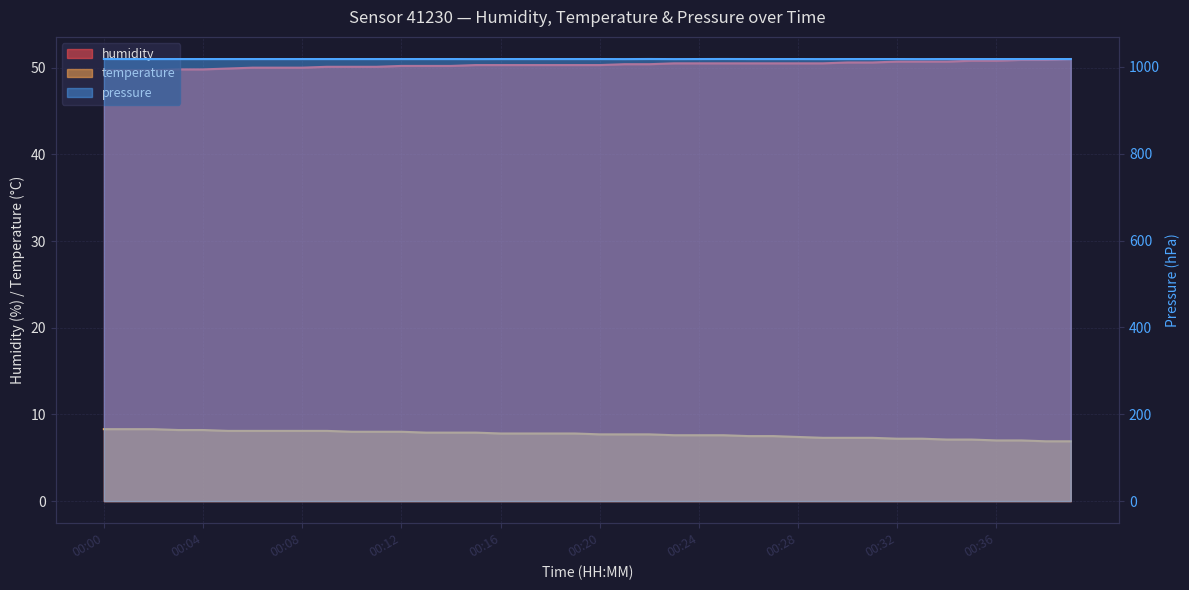

What is the minimum value for temperature?

6.9